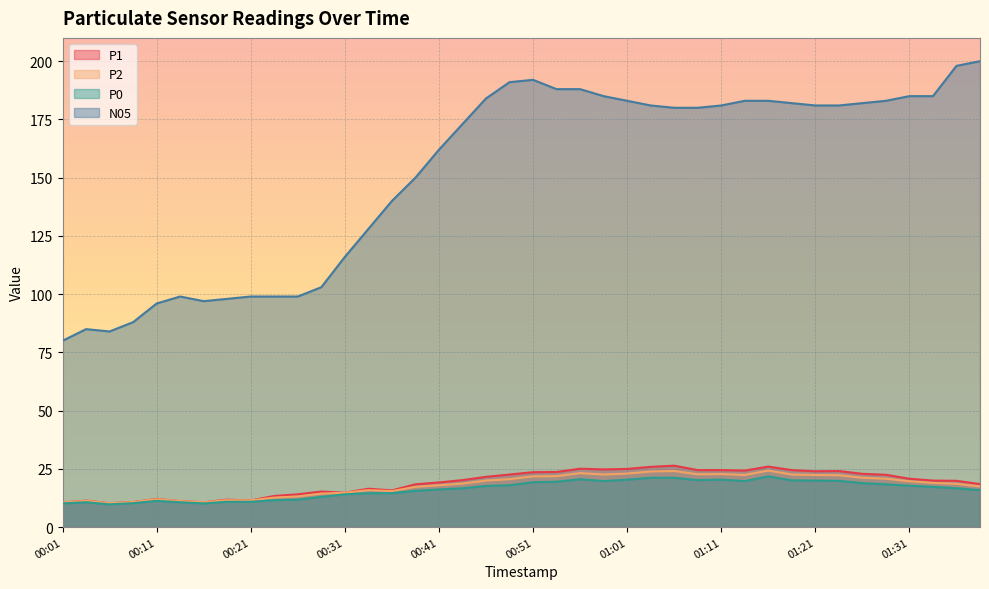

True or false: P0 and P1 intersect in this chart.

False